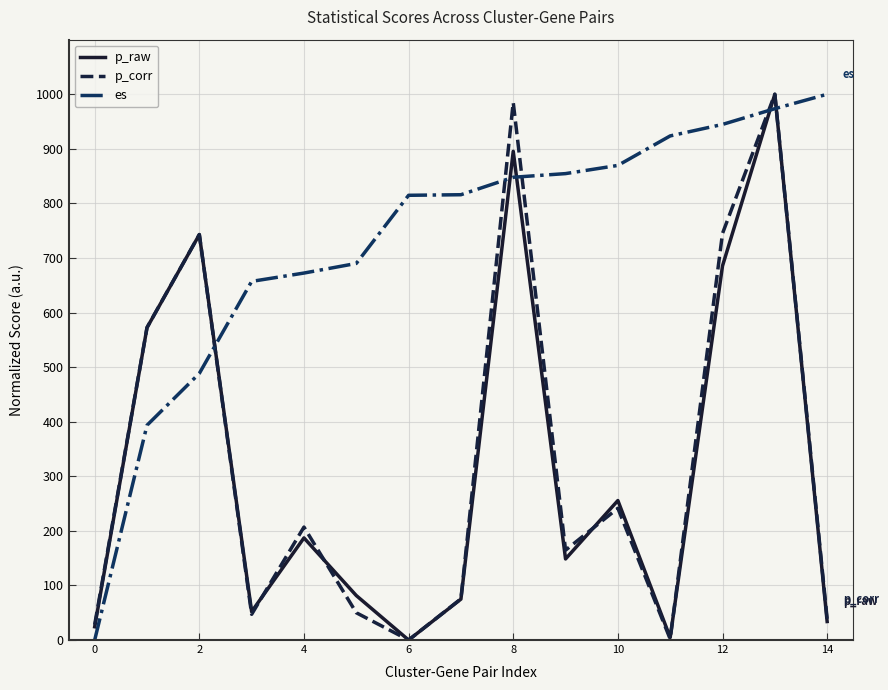

What is the maximum value for p_corr?

1000.0